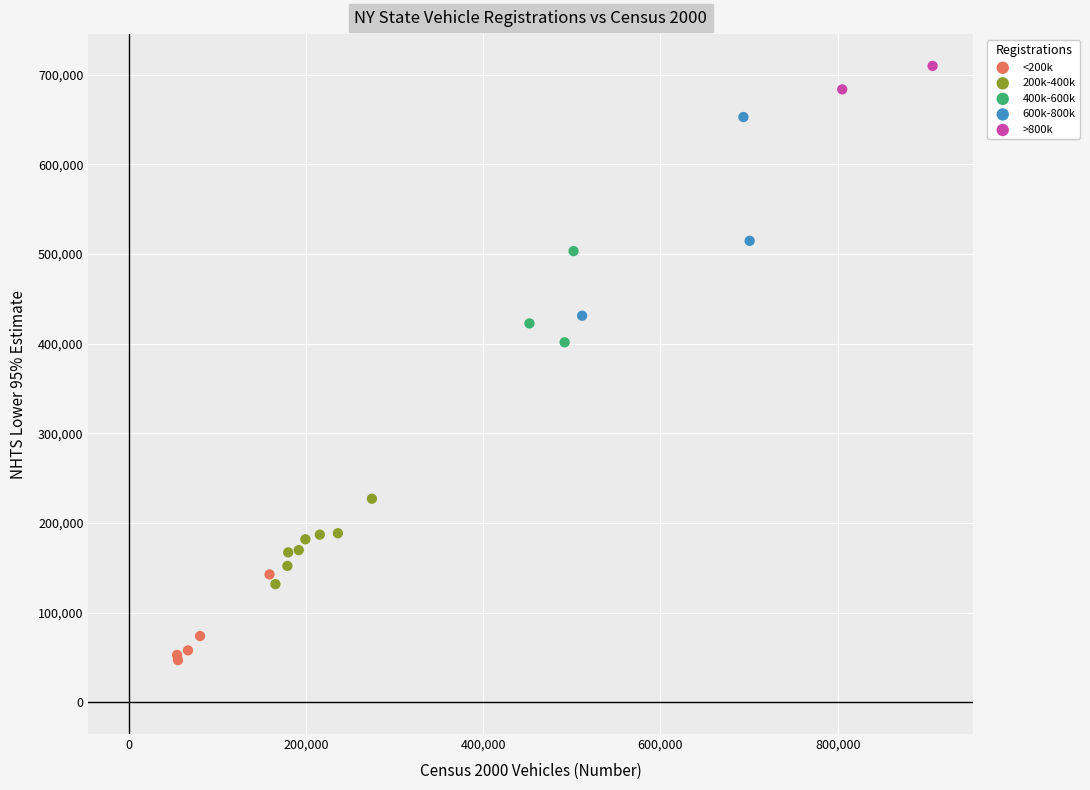

Which series has the largest Y range (max minus min)?

600k-800k